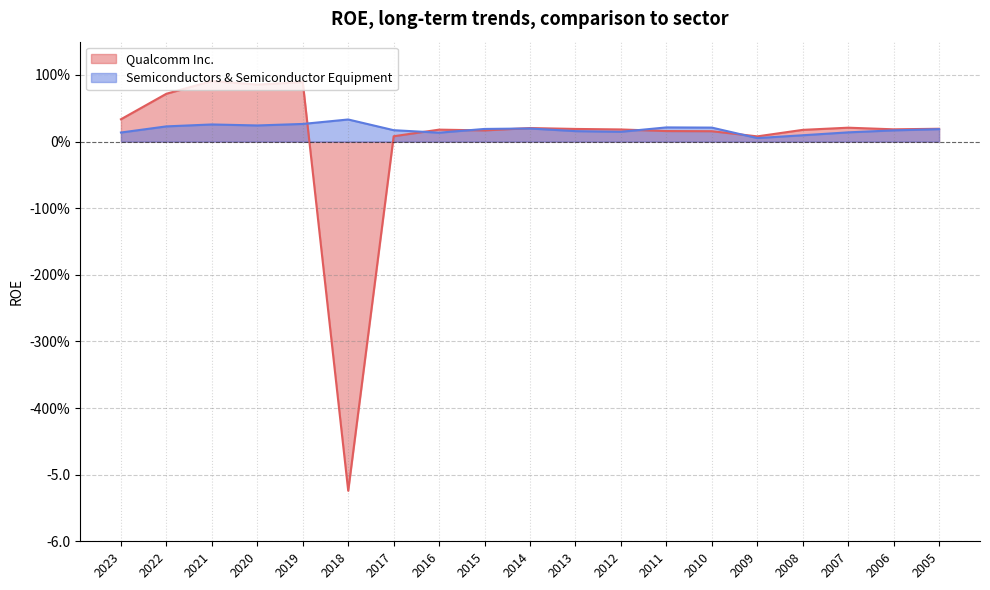

How many values in Qualcomm Inc. are below zero?

1